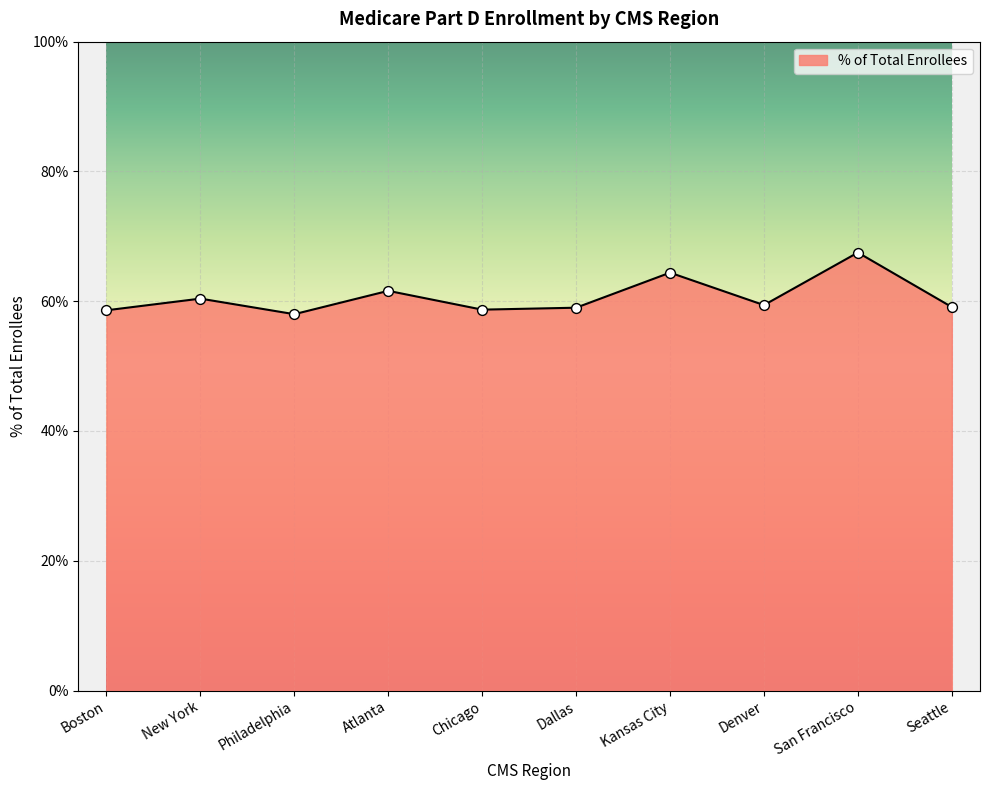

What is the ratio of the value at Atlanta to the value at Dallas?

1.0